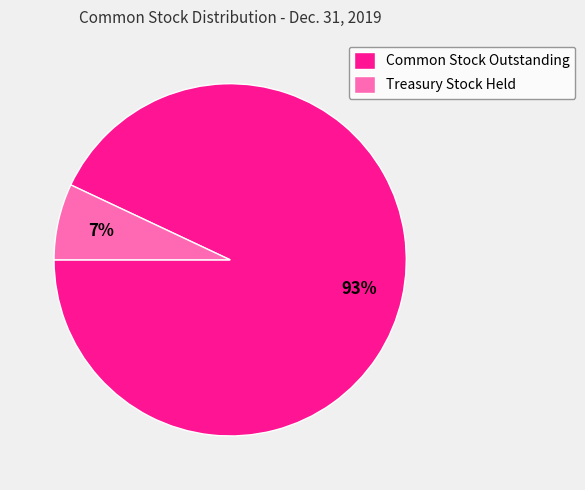

Rank the categories by value from highest to lowest.

Common Stock Outstanding, Treasury Stock Held